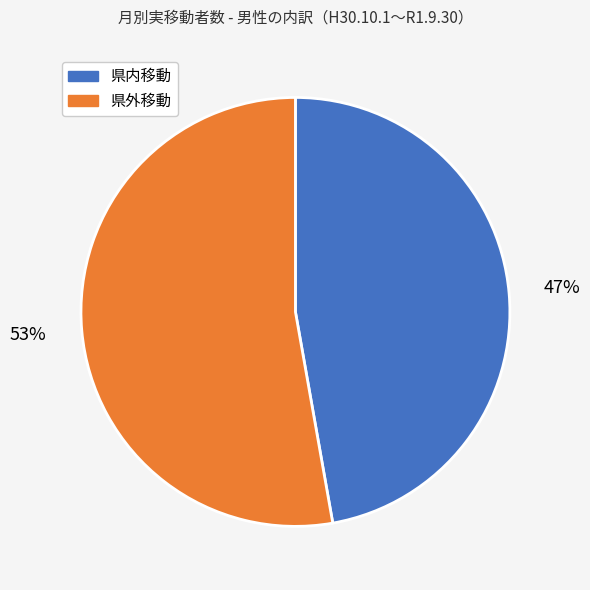

To the nearest percent, what percentage of the pie is 県外移動?

53%